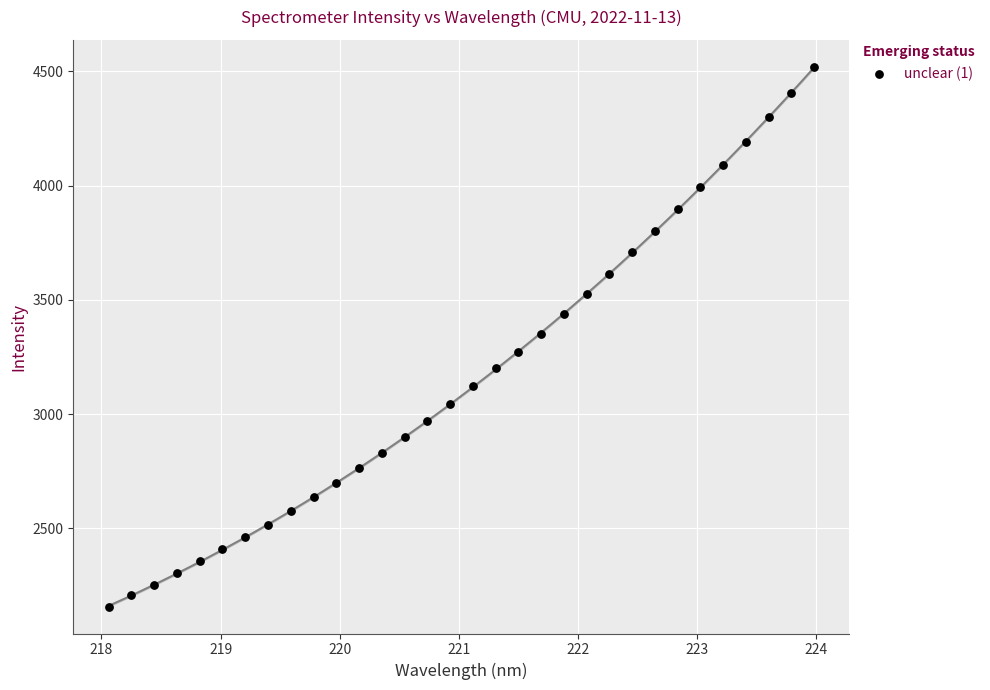

What is the range of X values (max minus min)?

5.9